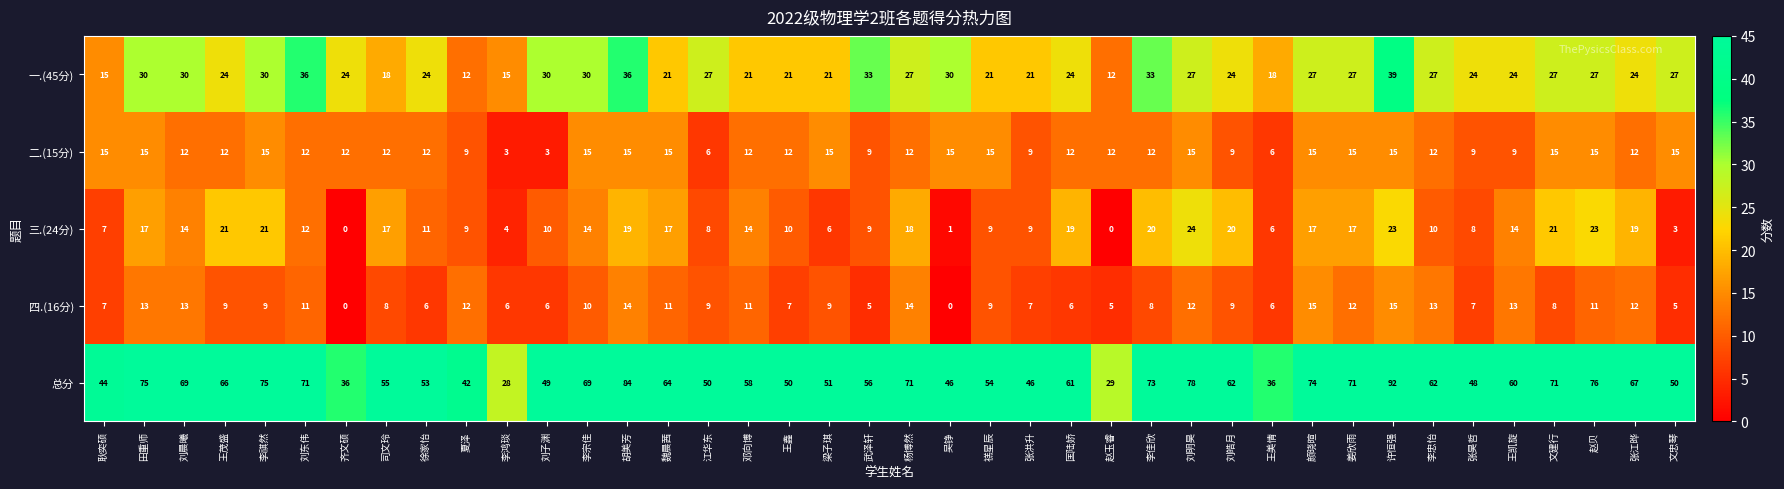

Where does the 三.(24分) series first go above 14?

田重师